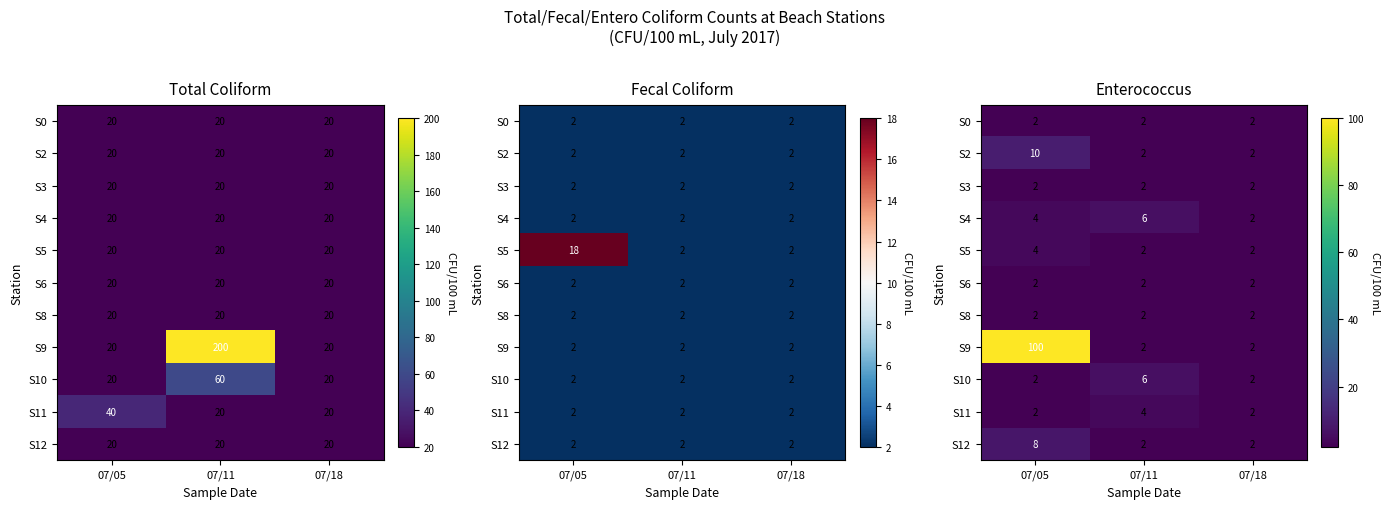

Between 07/05 and 07/18, which series saw the biggest shift?

S9